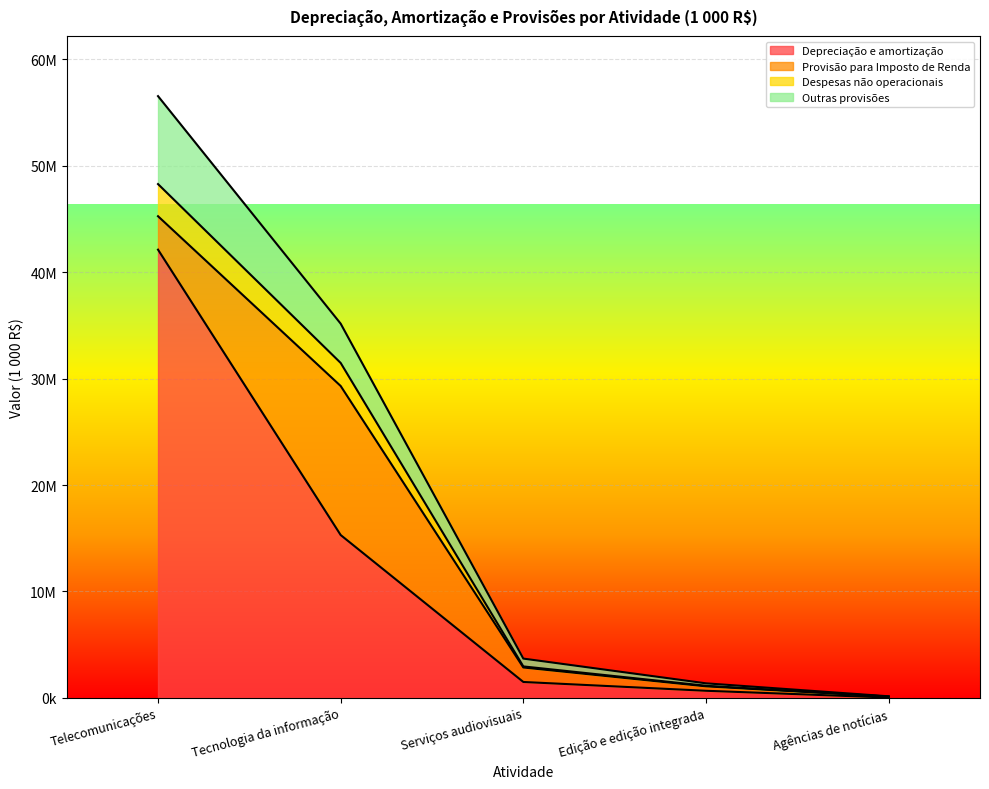

True or false: Outras provisões has a value of 79513838 at Telecomunicações.

False